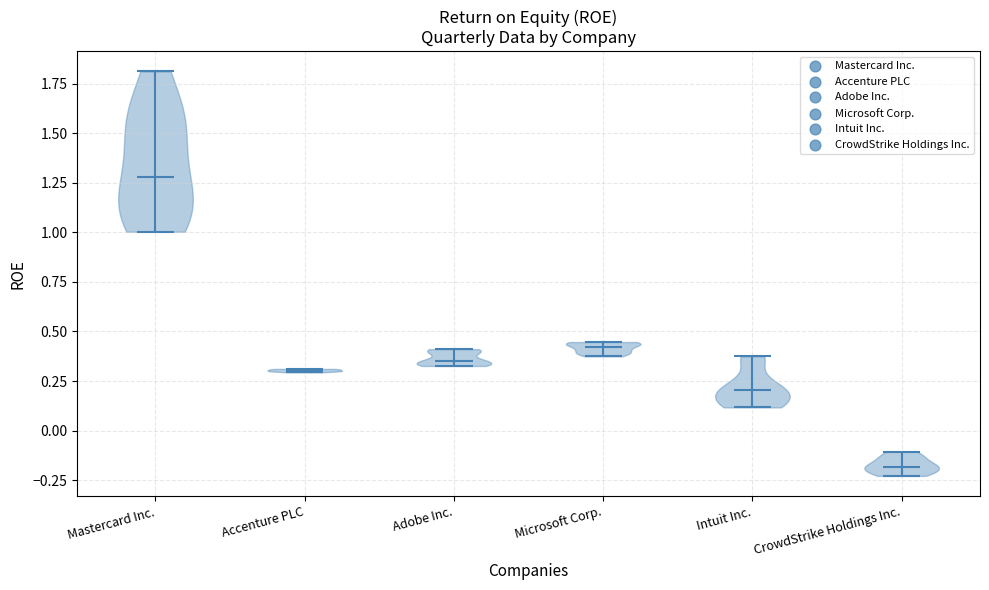

Reading left to right, read every violin against the y-axis: where its median line is, and the lowest and highest points it reaches. The values are not printed on the chart, so give them approximately, as read against the axis.

Mastercard Inc.: median line 1.30, lowest point 1.00, highest point 1.80
Accenture PLC: median line 0.30, lowest point 0.30, highest point 0.30
Adobe Inc.: median line 0.35, lowest point 0.35, highest point 0.40
Microsoft Corp.: median line 0.40, lowest point 0.35, highest point 0.45
Intuit Inc.: median line 0.20, lowest point 0.10, highest point 0.40
CrowdStrike Holdings Inc.: median line -0.20, lowest point -0.25, highest point -0.10